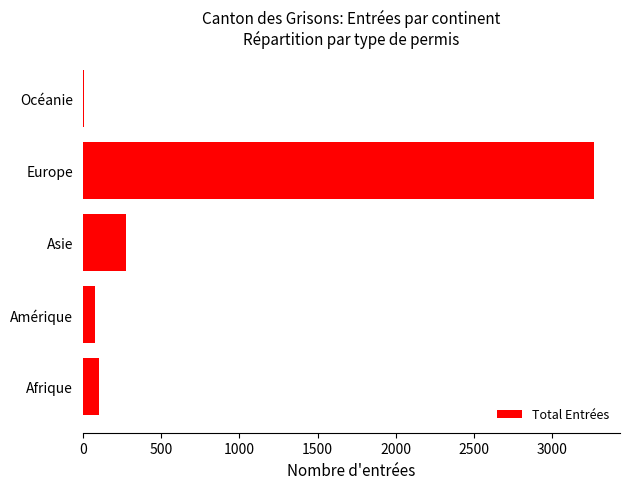

What is the sum of all values?

3731